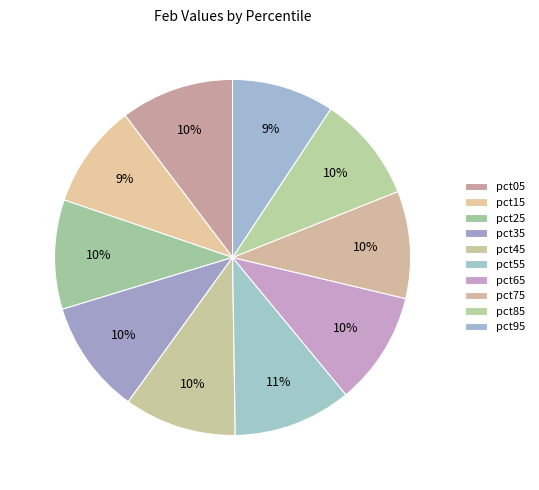

Which slice is the largest?

pct55